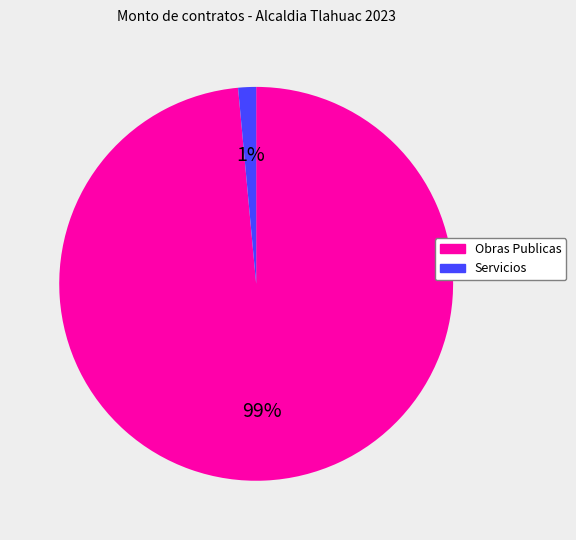

Rank the categories by value from lowest to highest.

Servicios, Obras Publicas